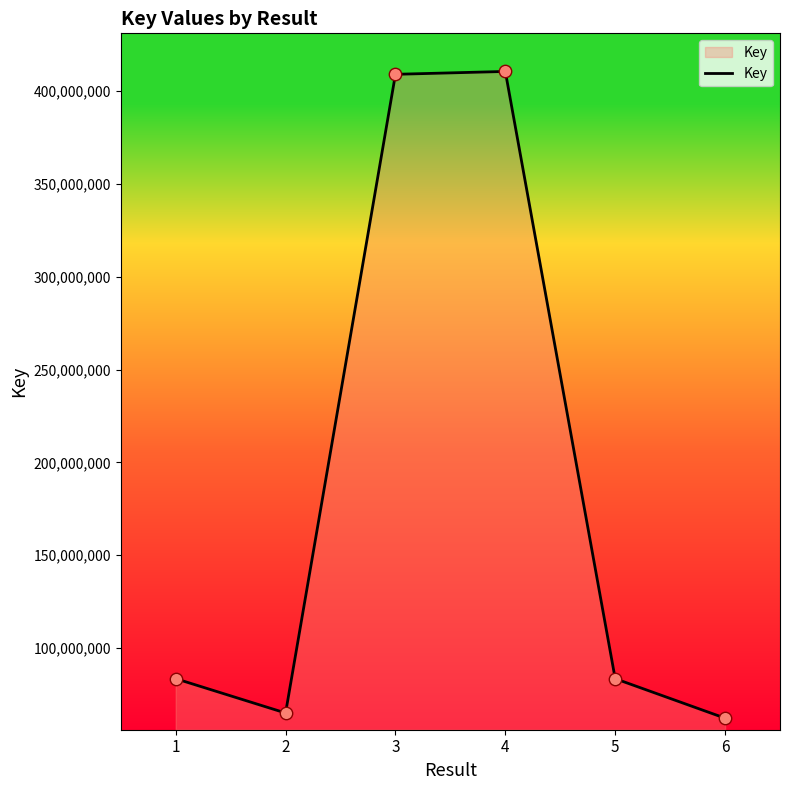

Which has a higher value, 6 or 3?

3